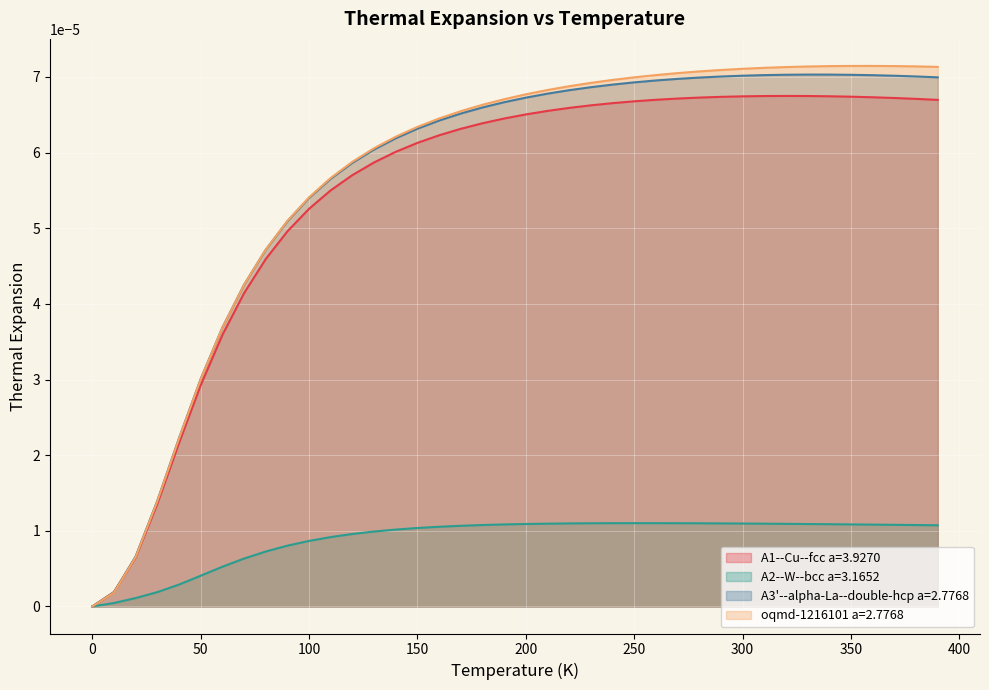

Which series has the widest spread of values?

oqmd-1216101 a=2.7768